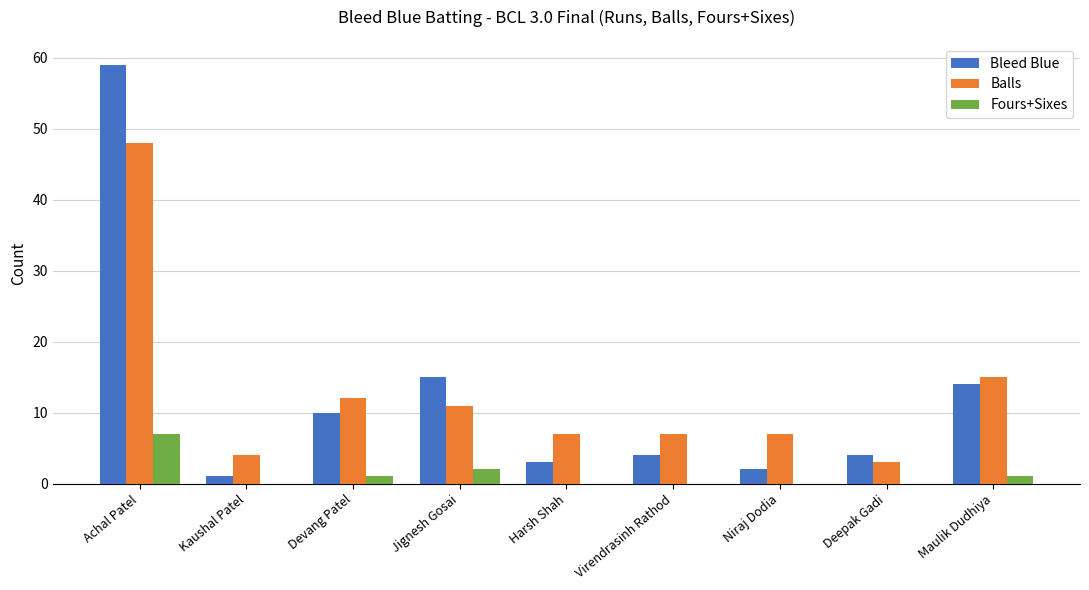

At which label is Balls closest to 25?

Maulik Dudhiya